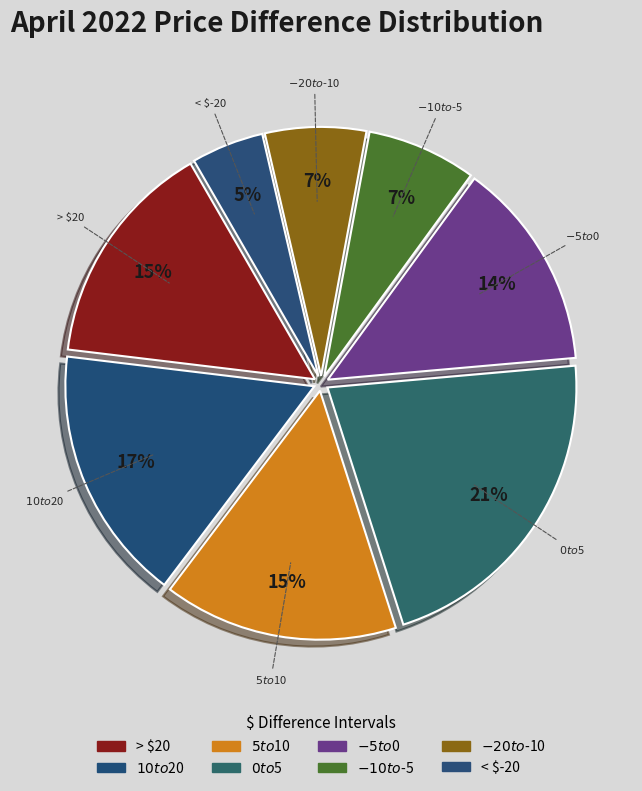

What percentage do $0 to $5 and < $-20 together represent?

26.2%